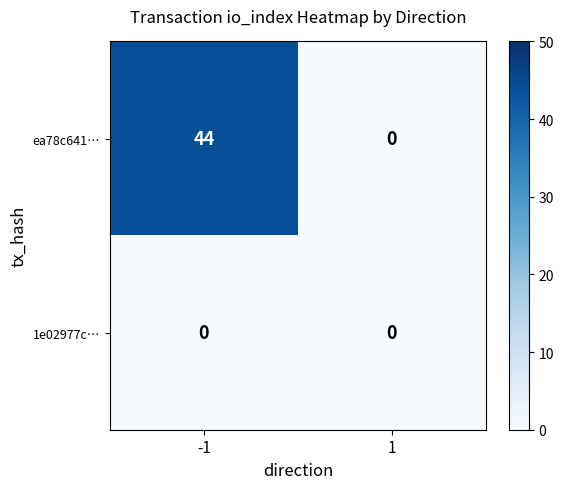

At how many categories does at least one series exceed 13?

1